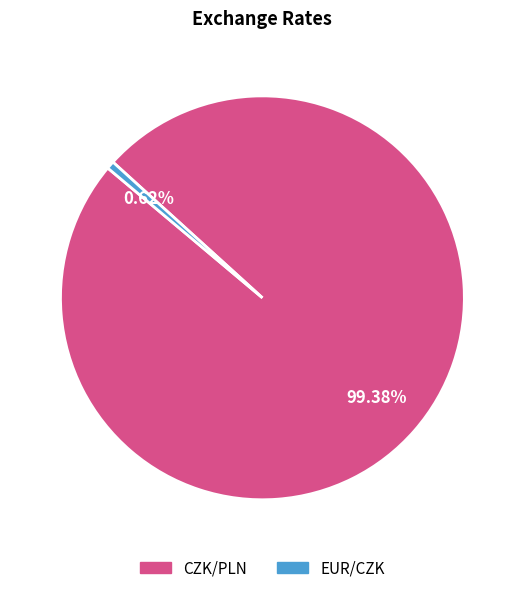

Is it true that EUR/CZK is 11% of the pie?

False